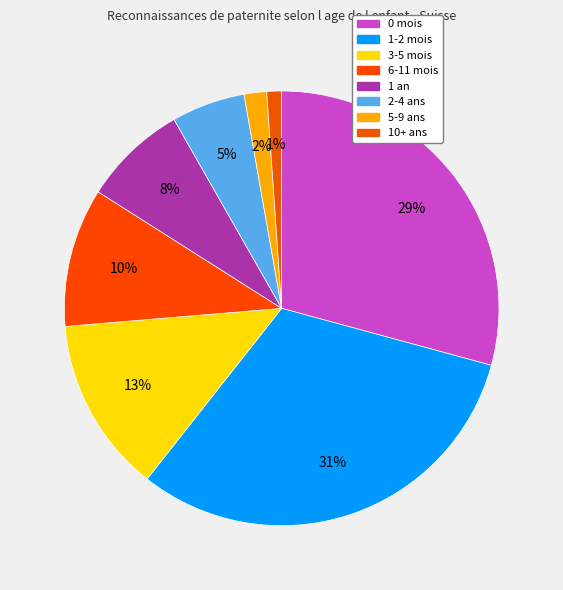

Is it true that 3-5 mois is 3% of the pie?

False